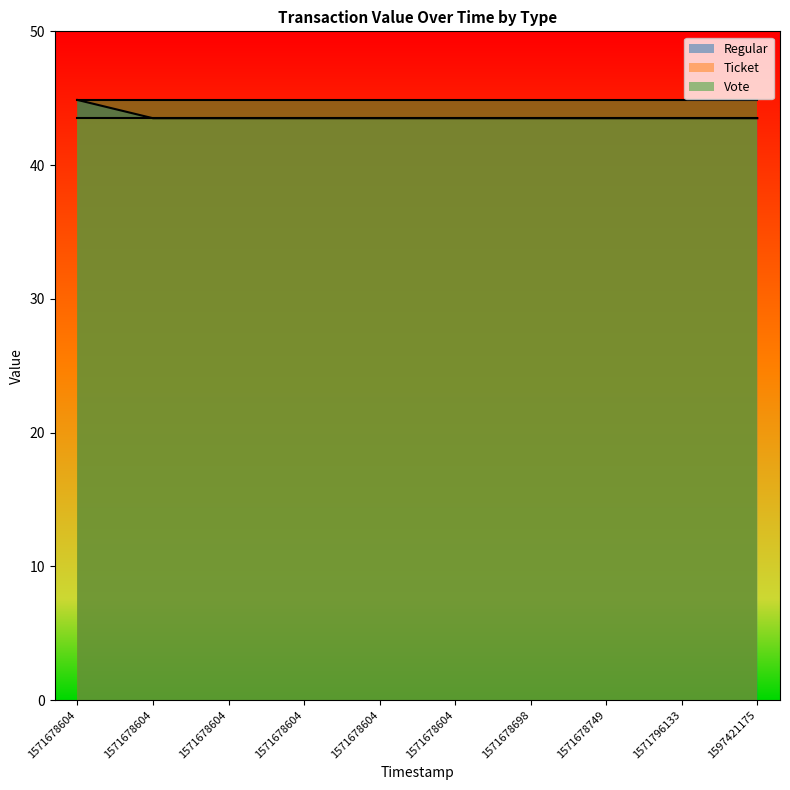

Is it true that Regular equals 43.5 at 1571678604?

True